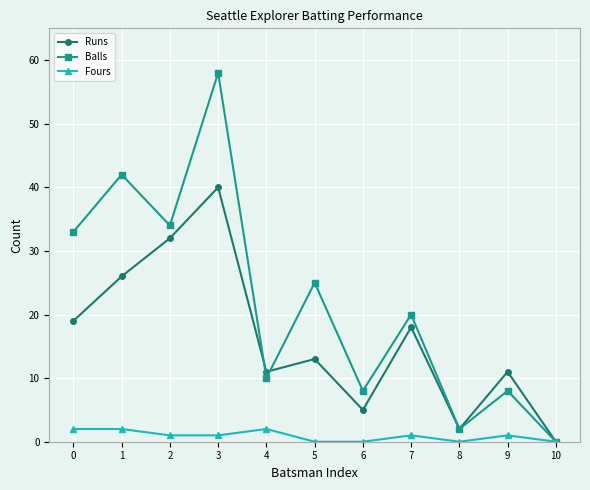

What is the value of the Balls point at the 6th from the left?

25